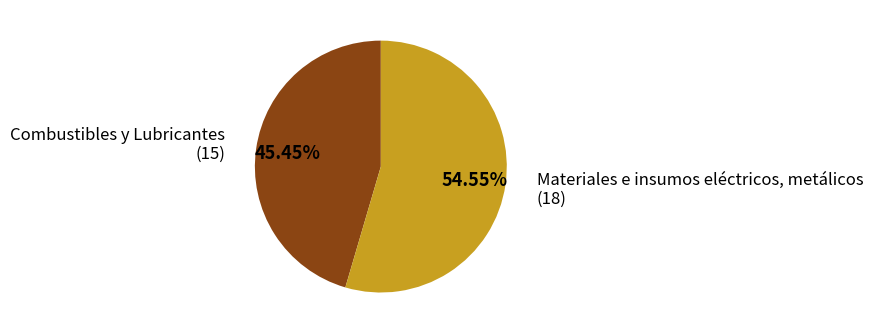

Is there any slice that represents more than half of the pie?

Yes